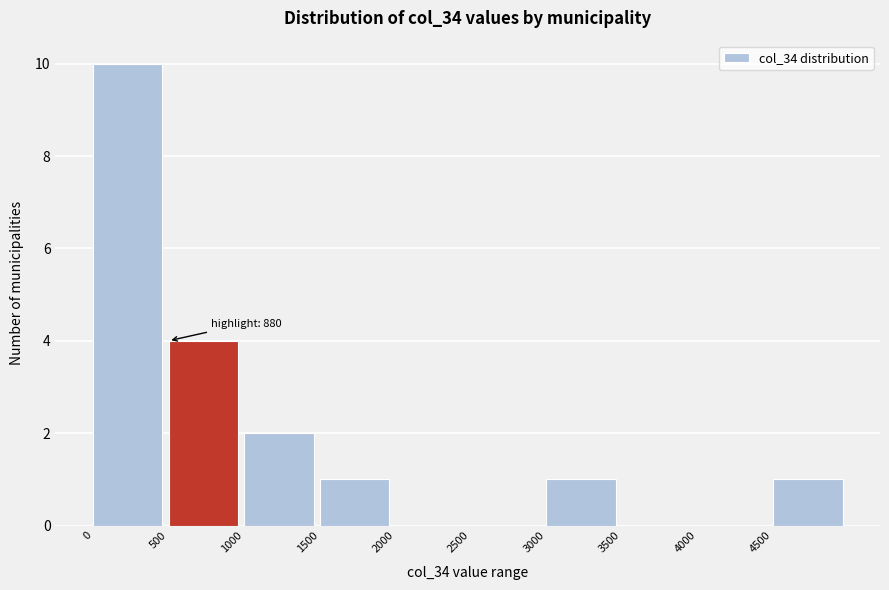

Over which range of the x-axis is the bar tallest?

0 to 500